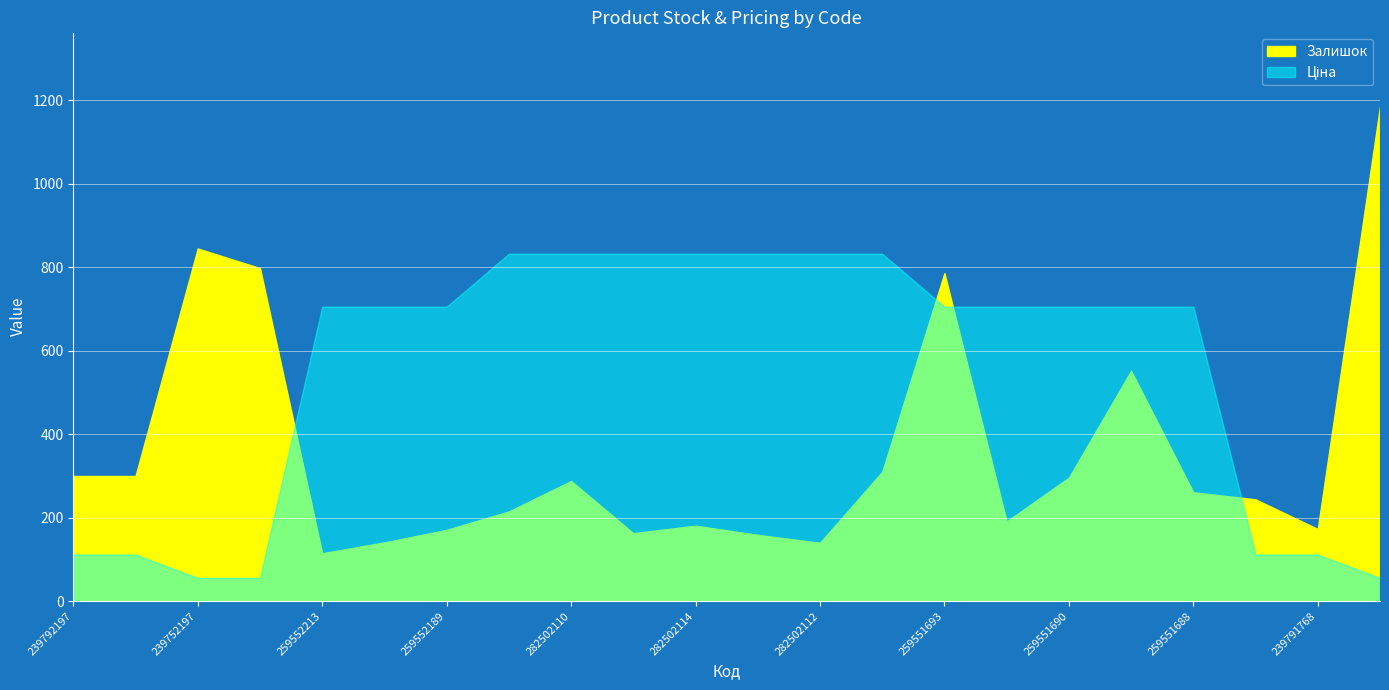

Where is Залишок nearest to the value 650?

259551689